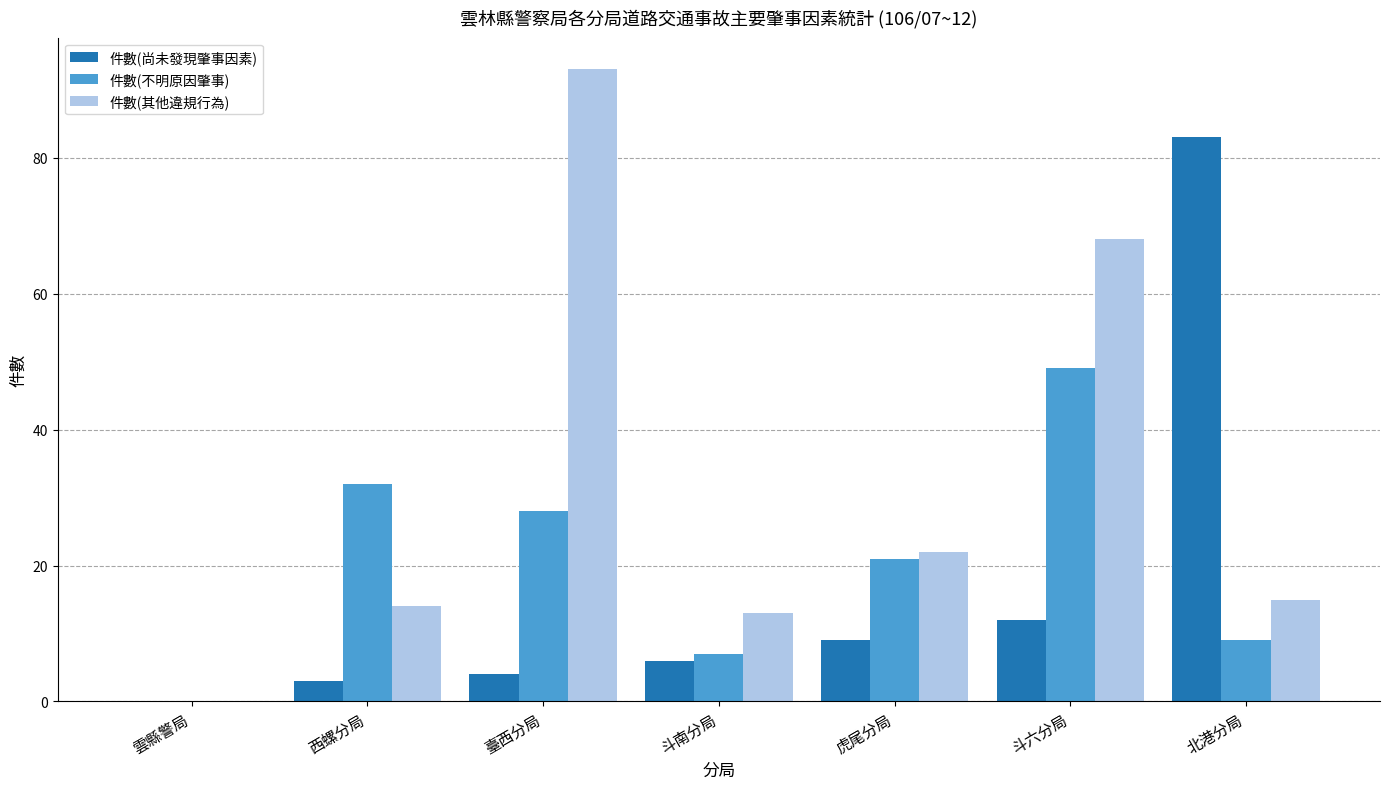

What is the maximum value shown in the chart?

93